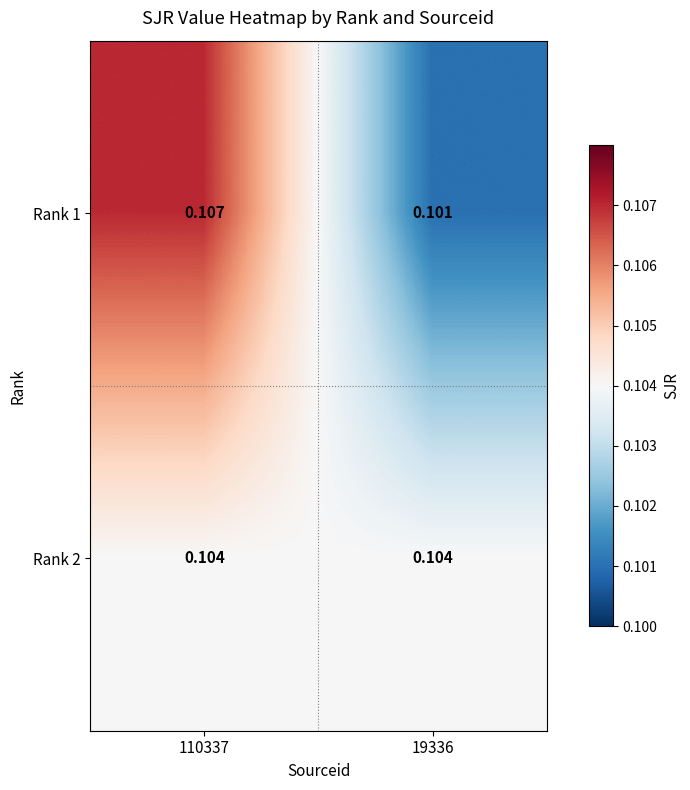

Is the value of Rank 1 at 110337 greater than the value of Rank 2 at 110337?

Yes